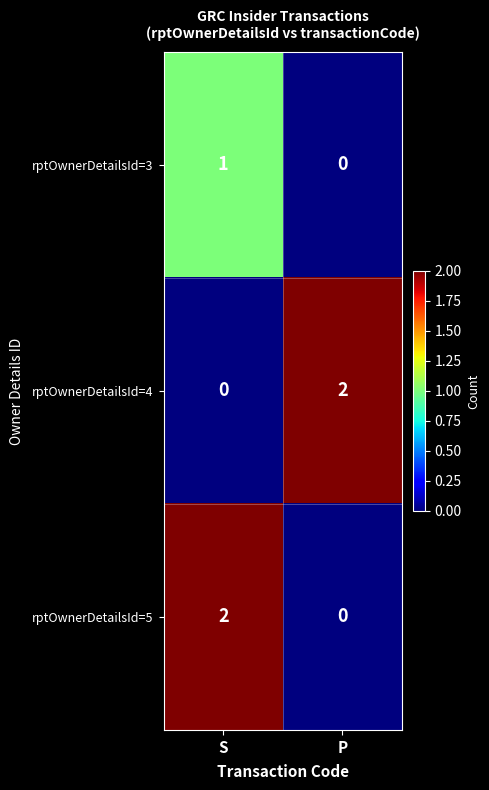

At which category is the sum across all series the highest?

S